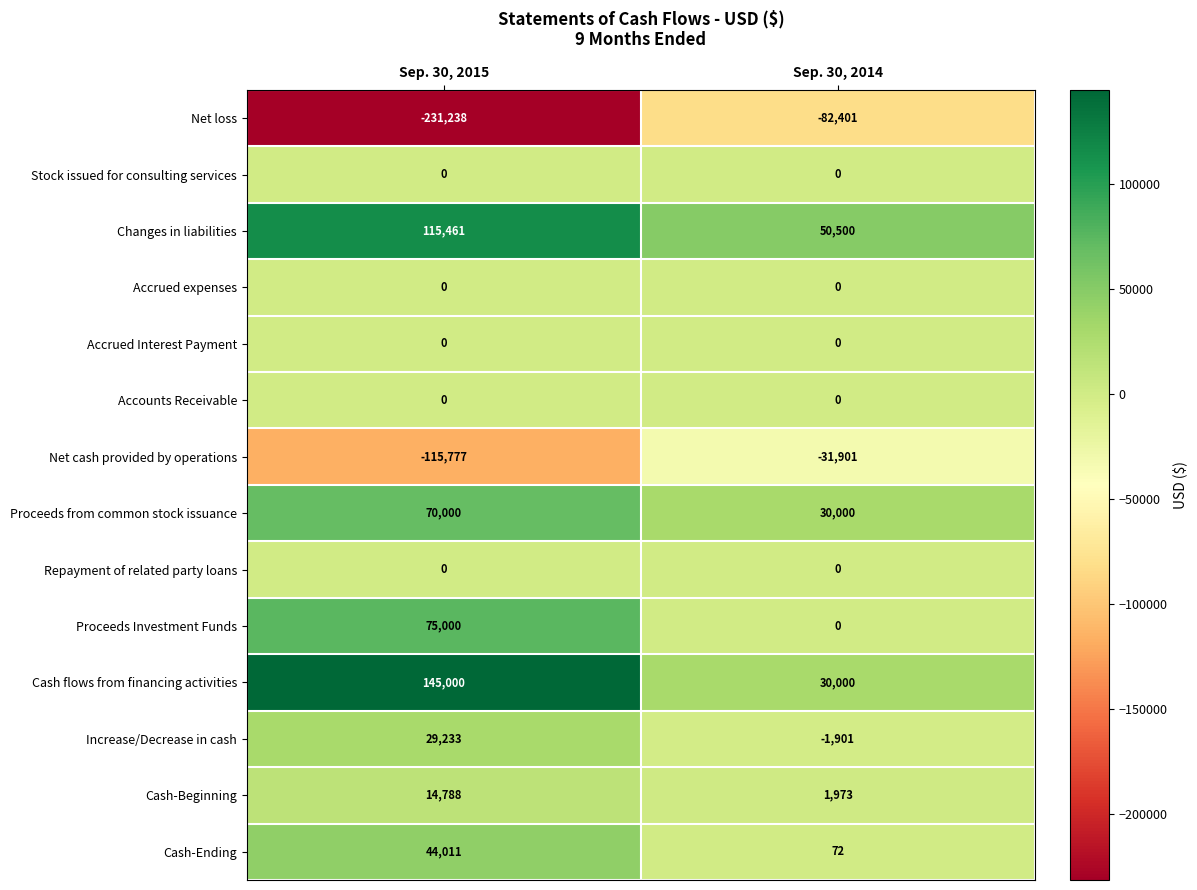

At which category does the chart reach its peak across all series?

Sep. 30, 2015